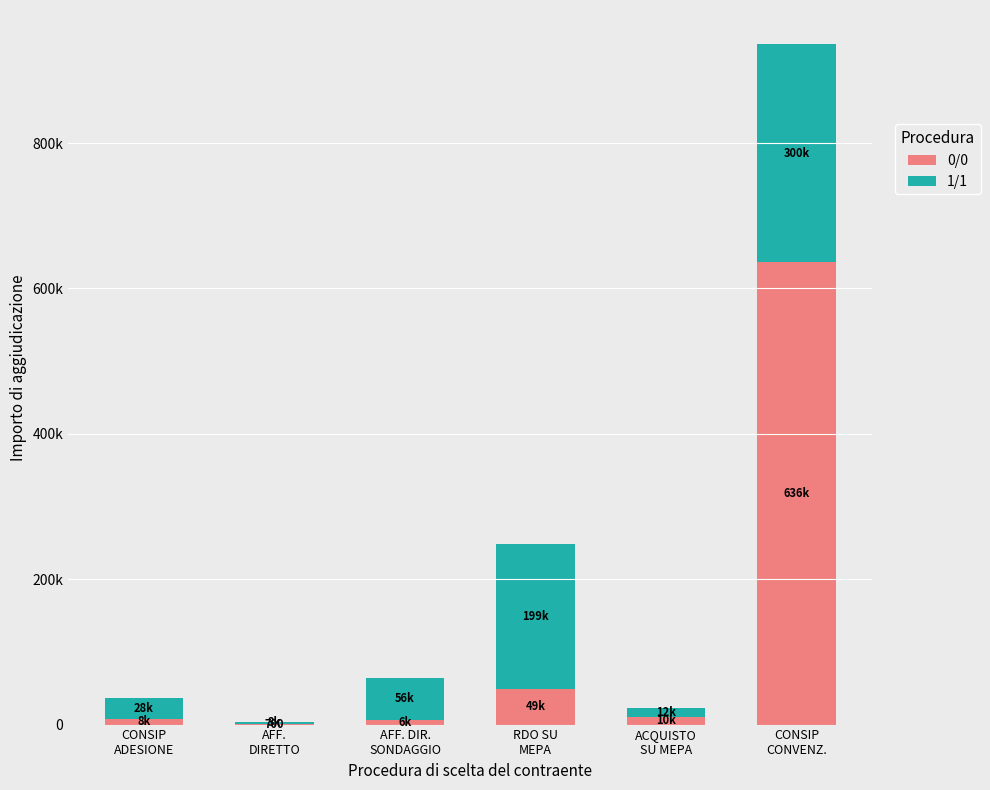

Does the chart contain stacked bars?

Yes